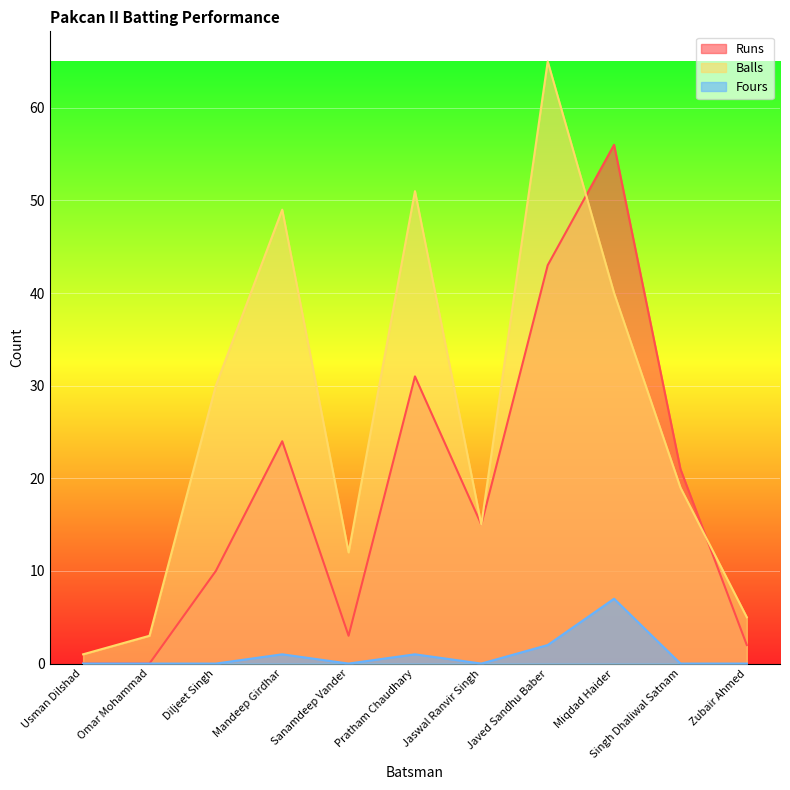

At which label is Runs closest to 28?

Pratham Chaudhary